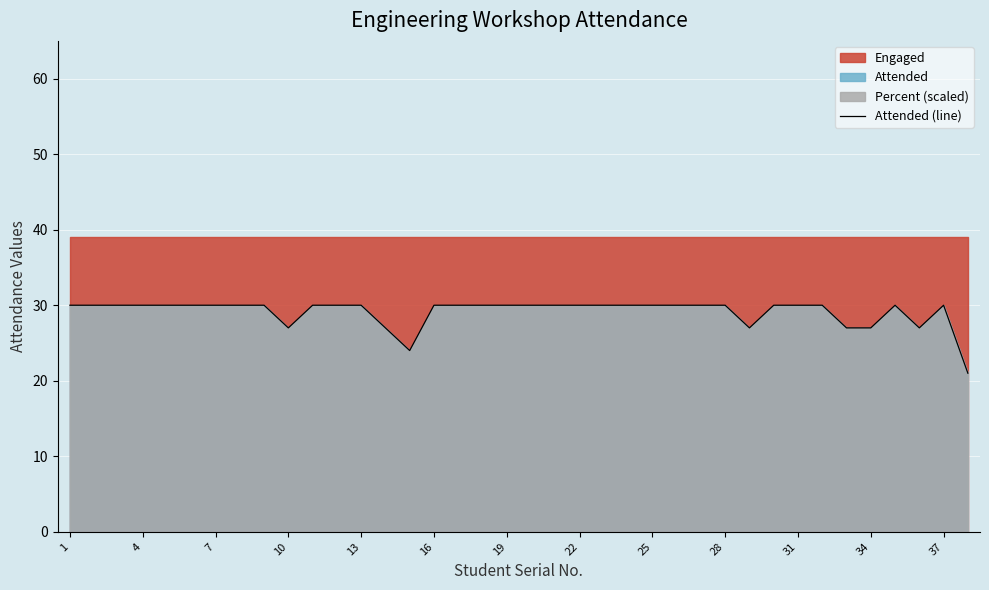

Reading left to right, extract all data points from this chart.

30	30	30	30	30	30	30	30	30	27	30	30	30	27	24	30	30	30	30	30	30	30	30	30	30	30	30	30	27	30	30	30	27	27	30	27	30	21